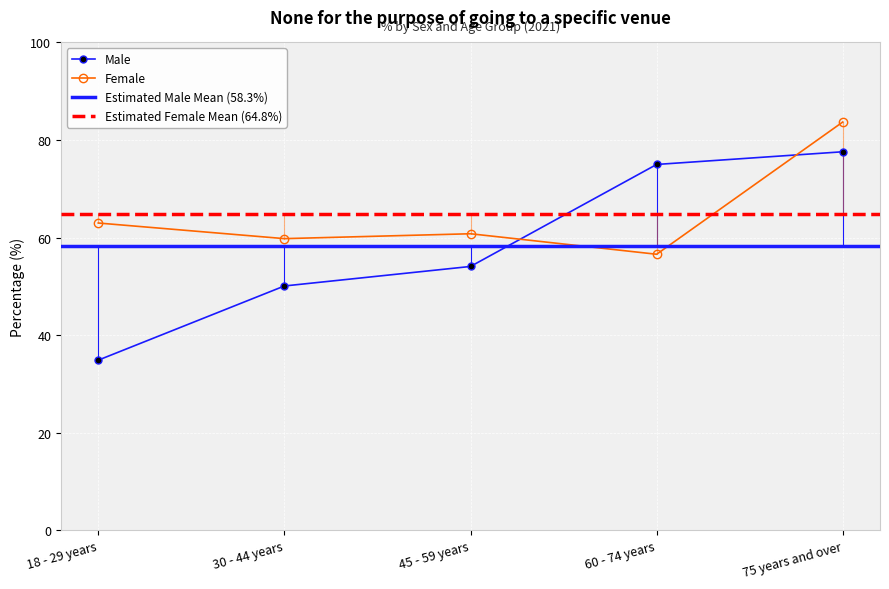

What are all the series names shown in the legend?

Male, Female